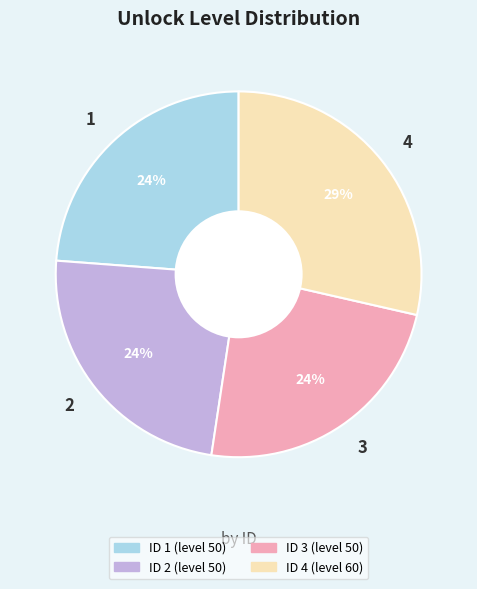

Combined, do 4 and 1 account for over 50%?

Yes